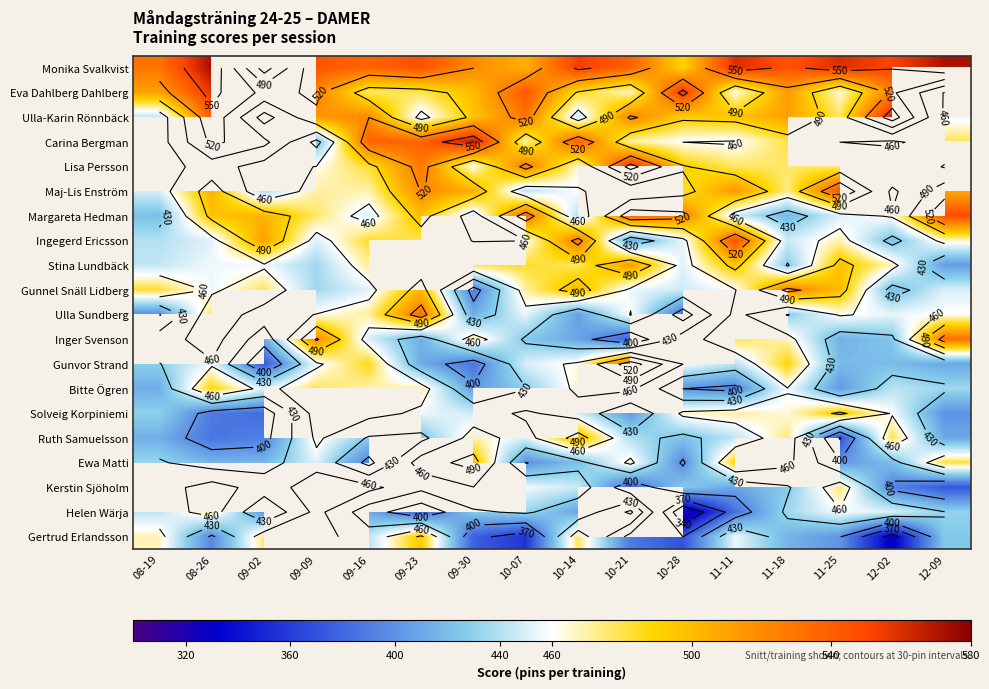

What is the sum of the Stina Lundbäck values at 09-09 and 08-19?

879.0